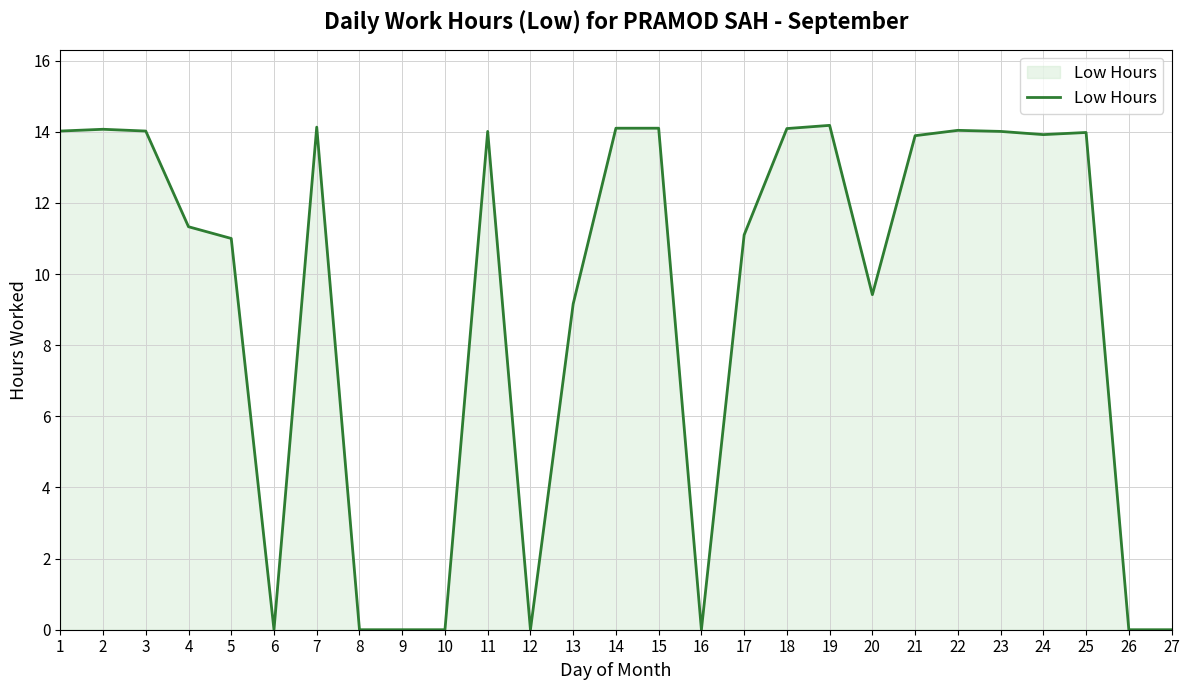

How many values are below 13?

13